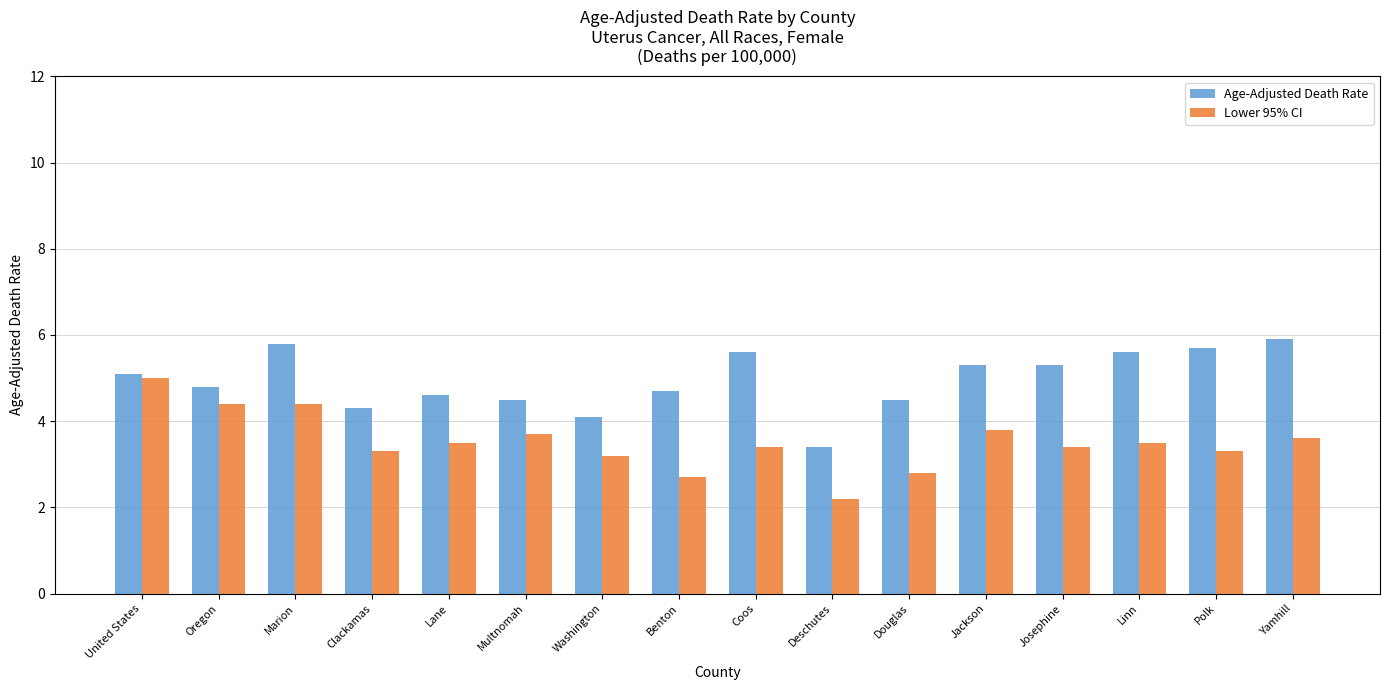

What is the label of the 16th bar from the left?

Yamhill